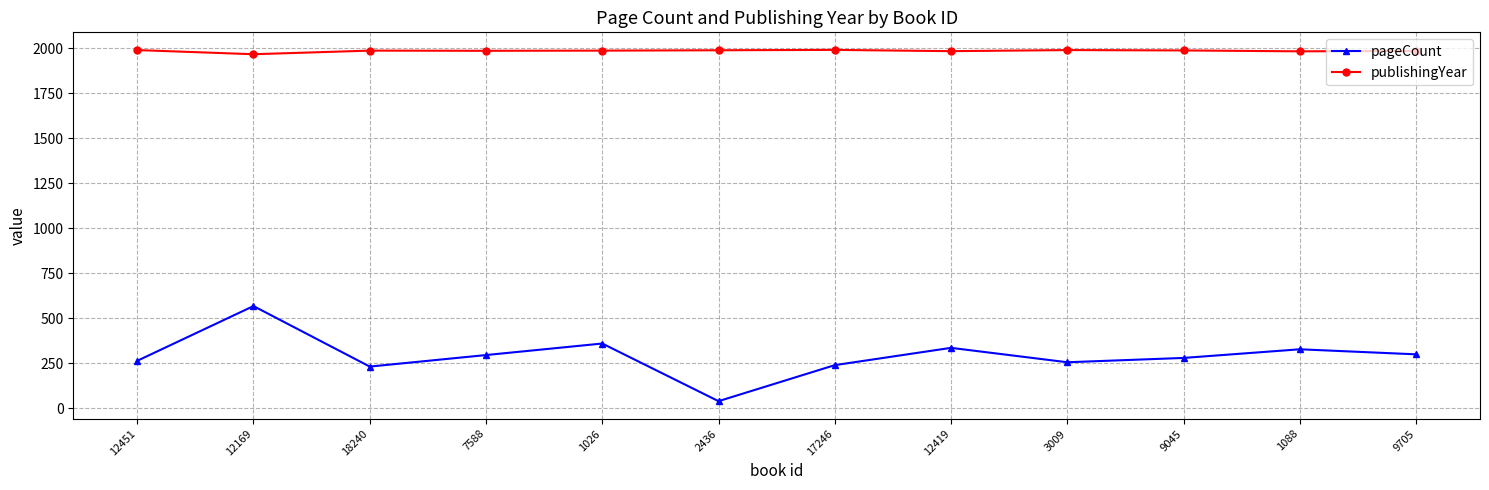

List the series in order of their peak value, lowest first.

pageCount, publishingYear